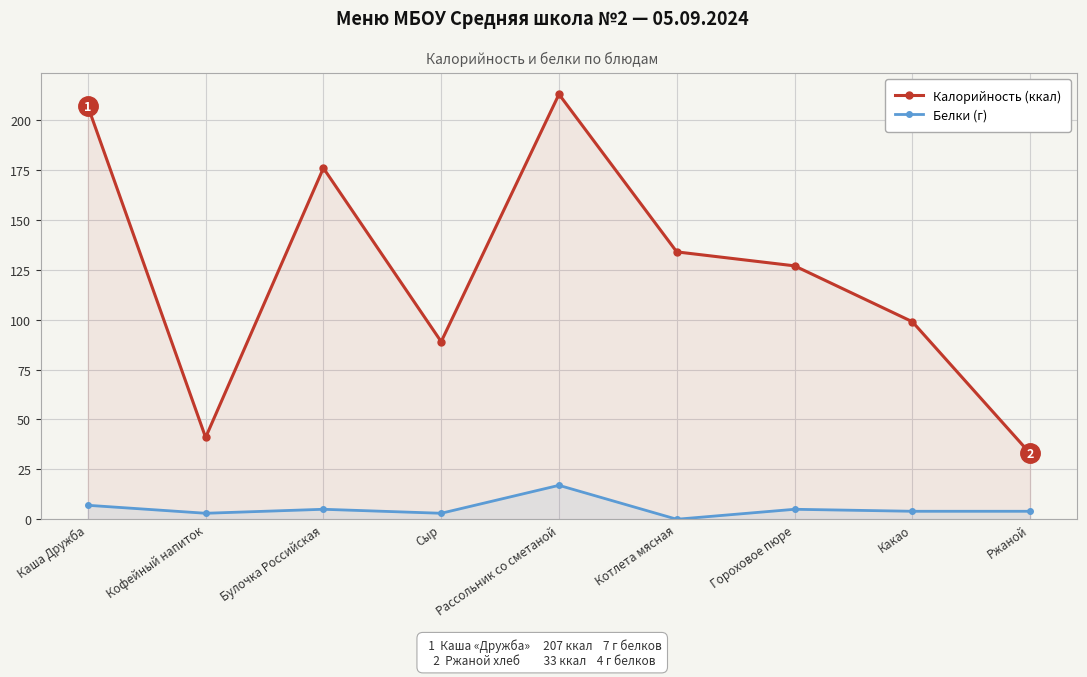

True or false: Калорийность (ккал) has a value of 33 at Ржаной.

True